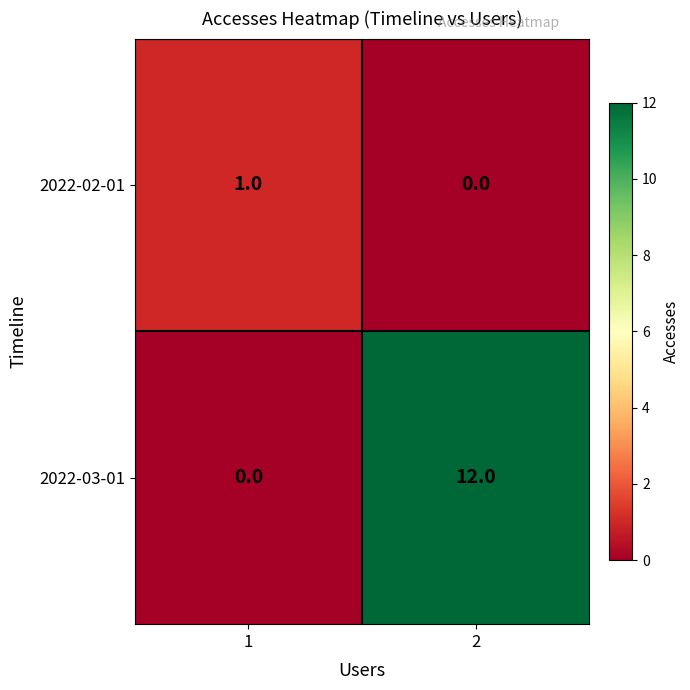

List the series in order of their peak value, lowest first.

2022-02-01, 2022-03-01